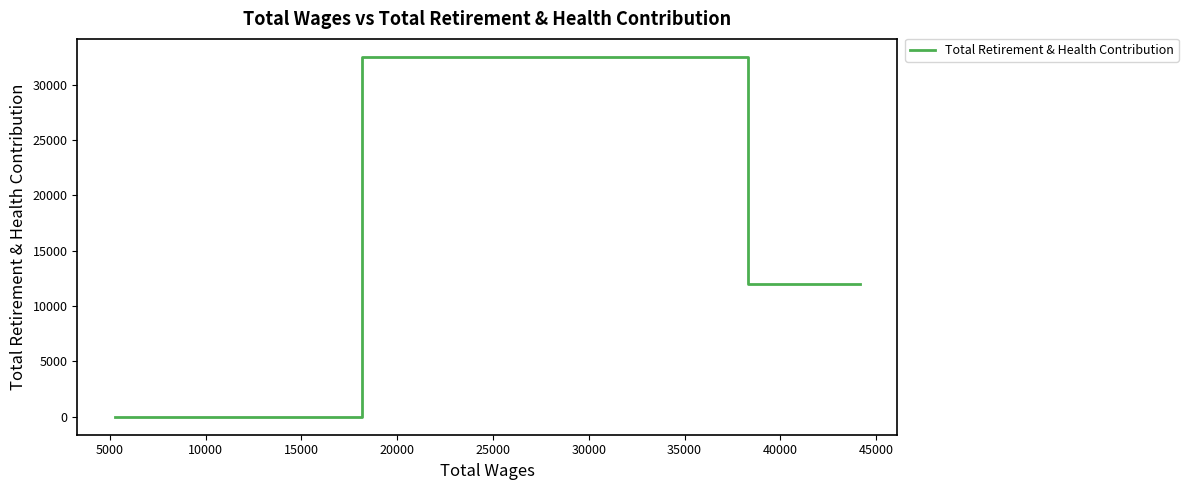

Which has a higher value, 10000 or 15000?

10000